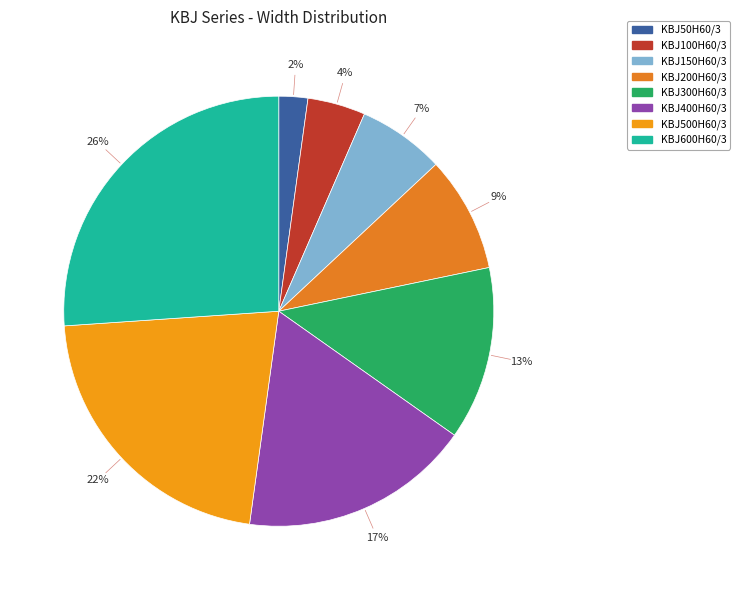

To the nearest percent, what is the average slice percentage?

12%